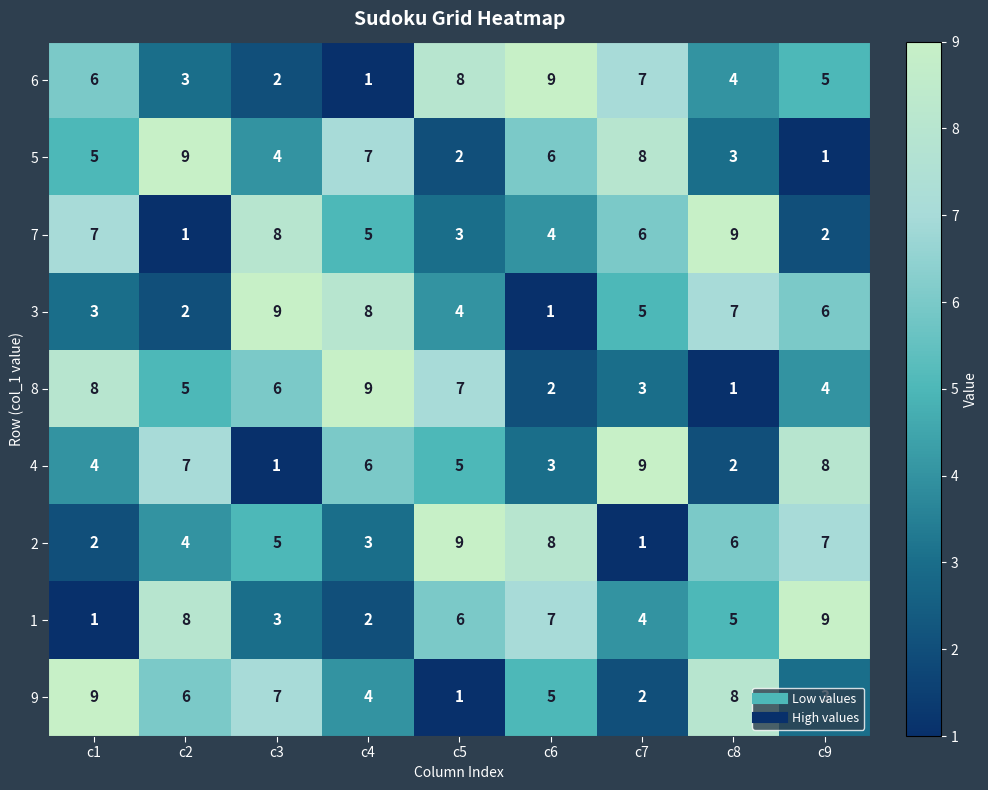

What is the difference between the maximum and minimum values in the 9 series?

8